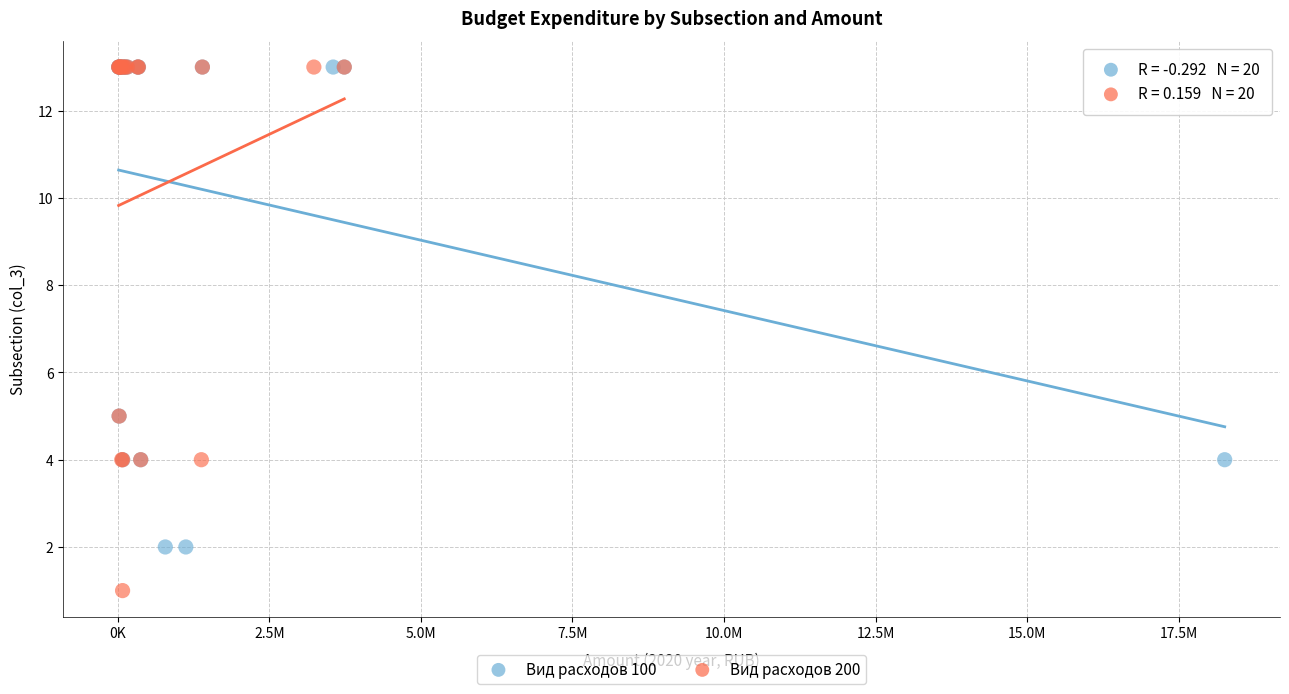

Which series has the widest spread of Y values?

Вид расходов 200